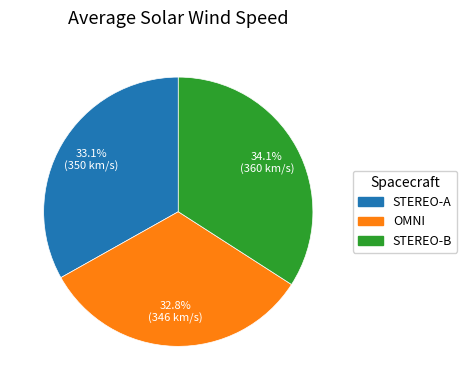

Does any single category account for the majority?

No